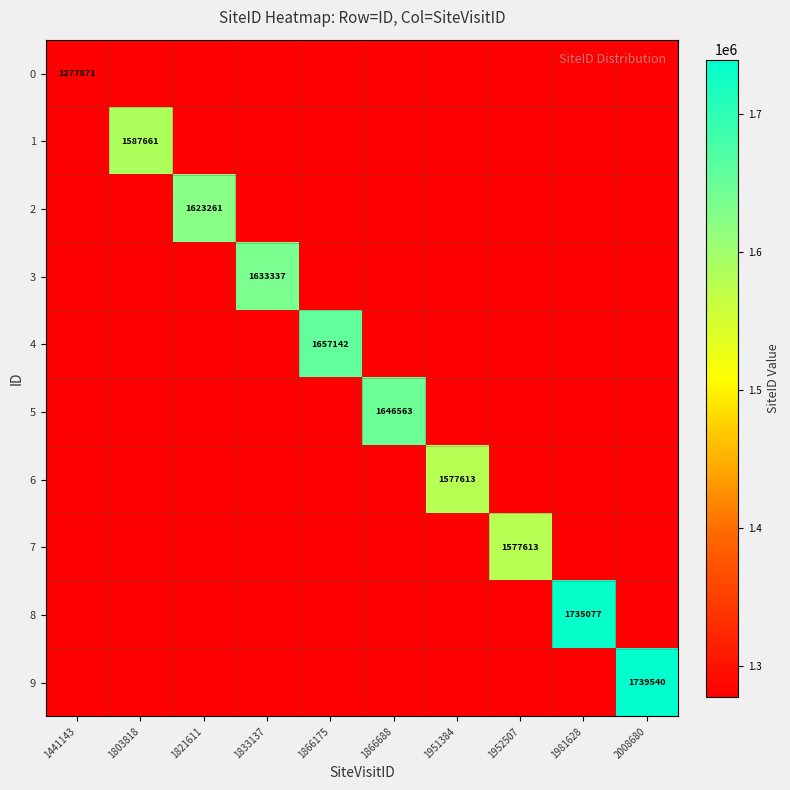

The 3 series shows 1633337 at 1833137. True or false?

True